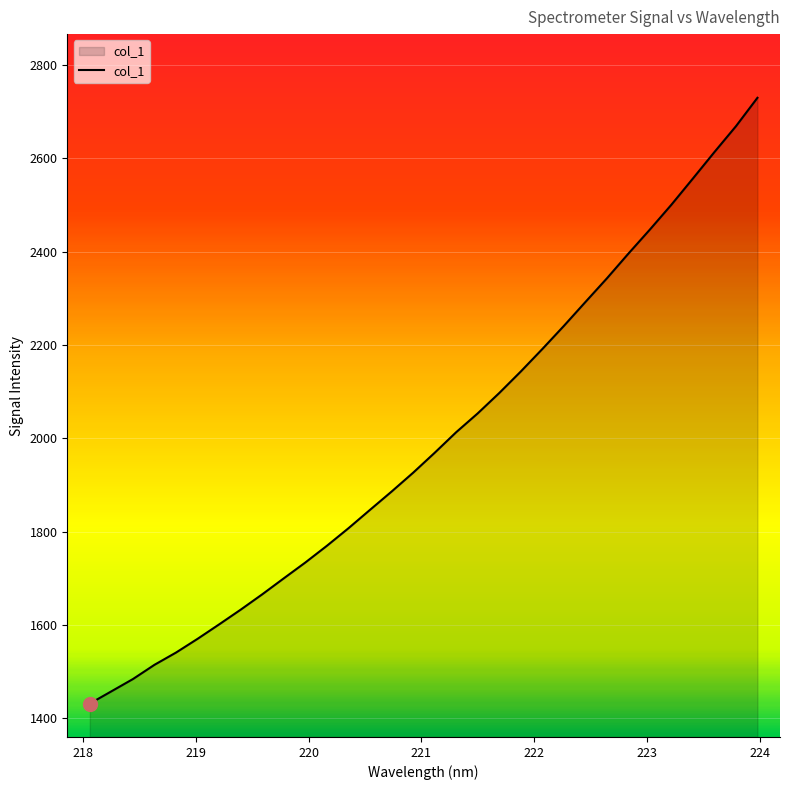

What is the difference between the maximum and minimum values?

1298.4